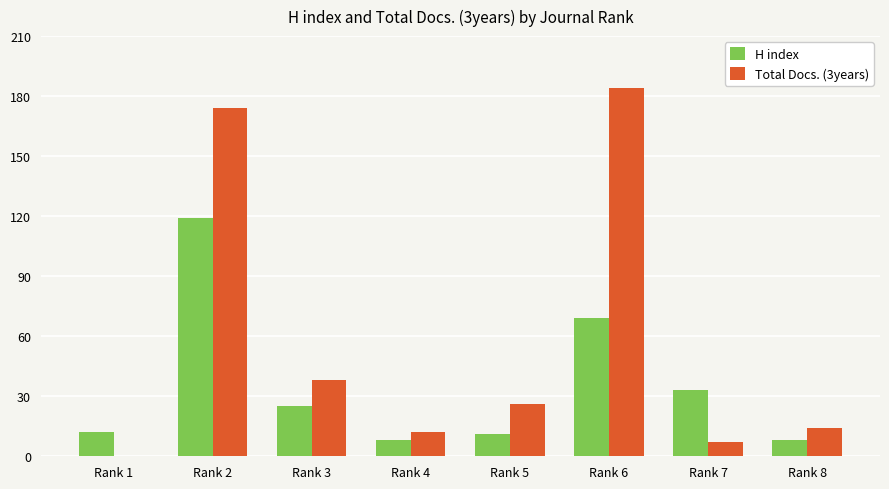

Where does the H index series first go above 25?

Rank 2